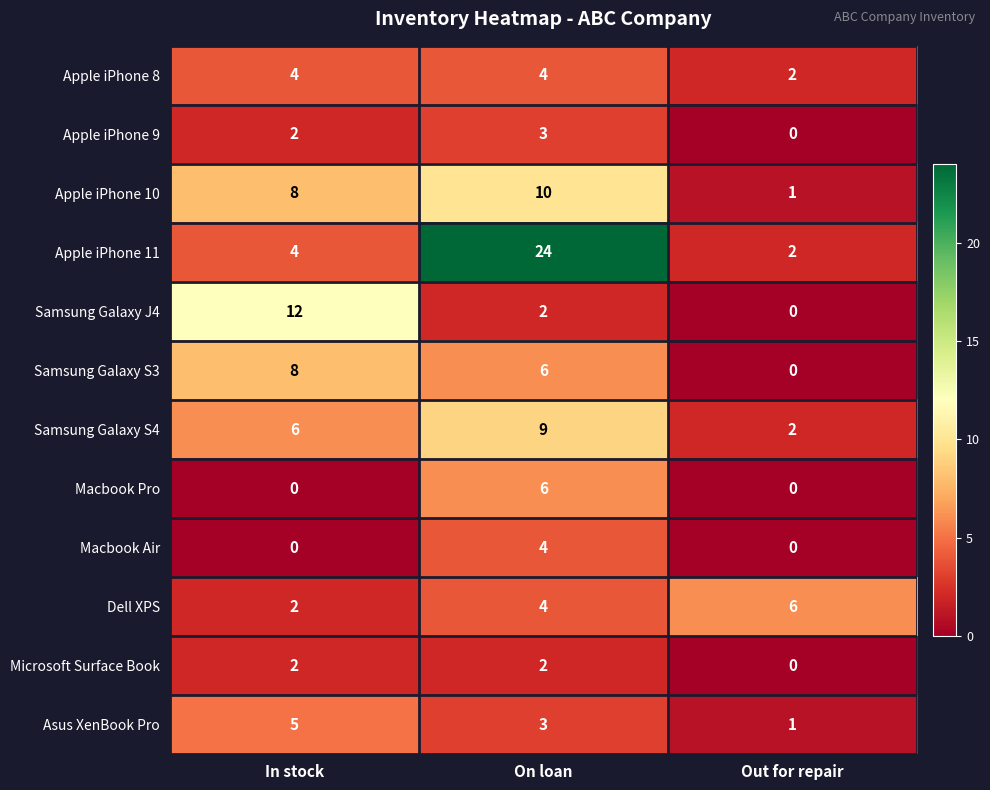

What is the sum of the Macbook Pro values at On loan and In stock?

6